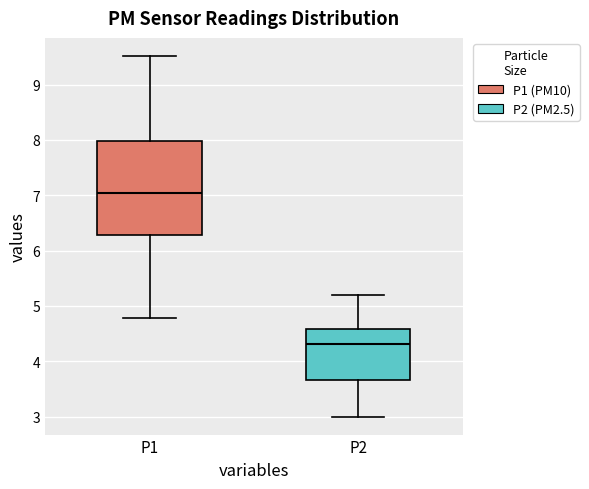

Where does the median line of the box for P2 sit on the y-axis? The values are not printed on the chart, so give them approximately, as read against the axis.

4.3